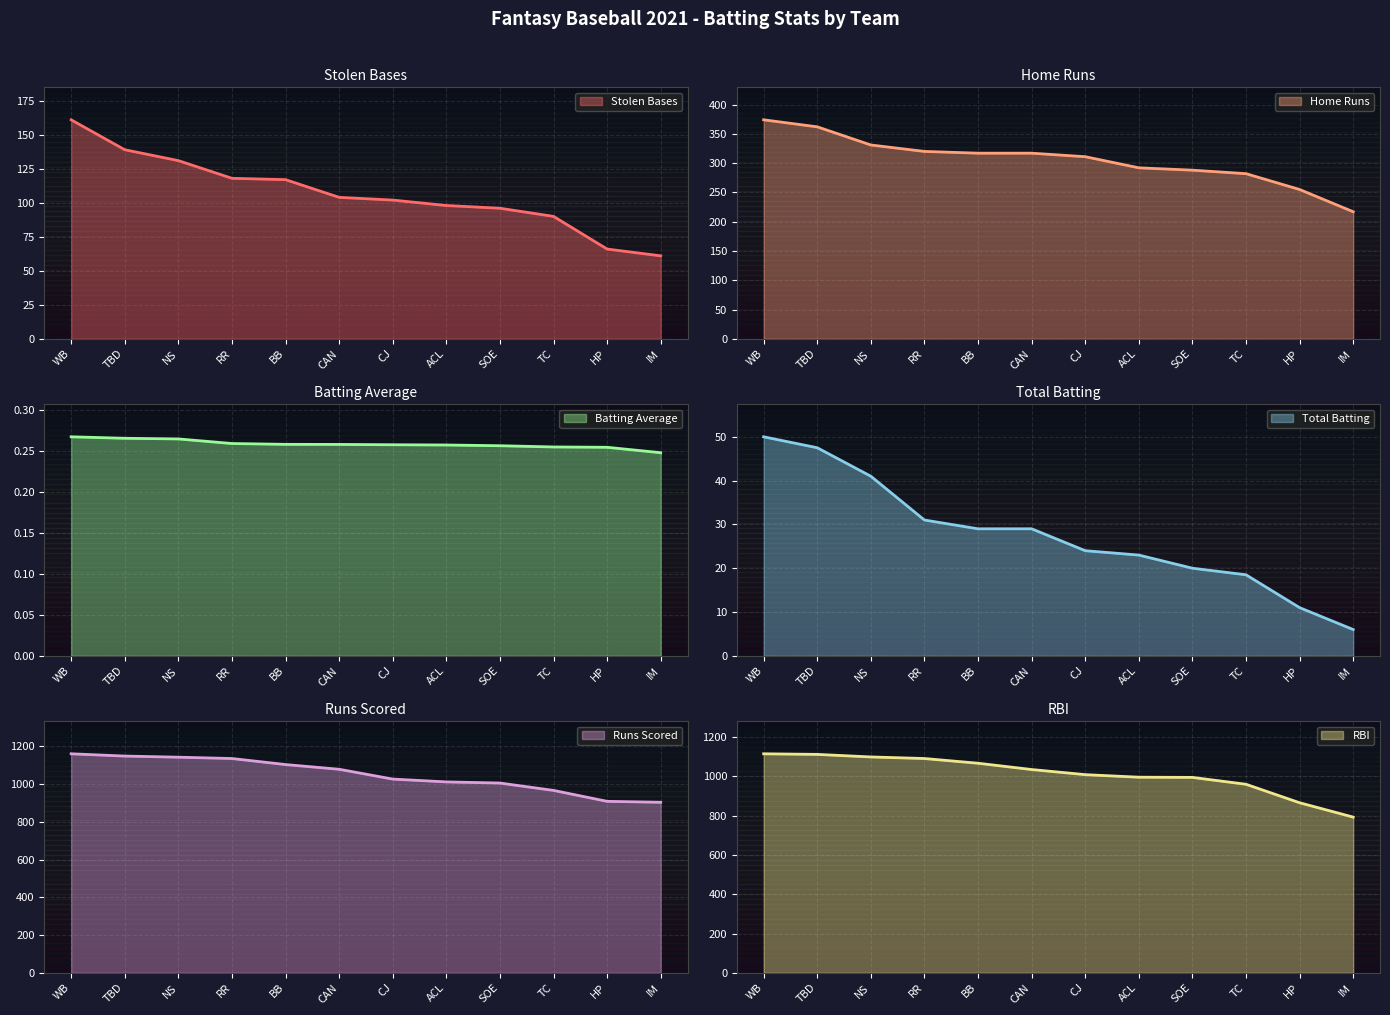

What is the difference between the maximum and minimum values in the Total Batting series?

44.0